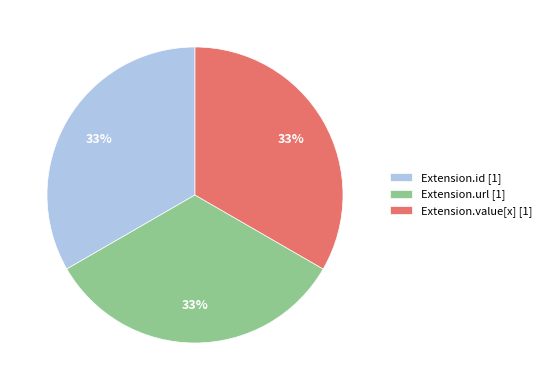

The Extension.value[x] [1] slice represents 26% of the pie. True or false?

False